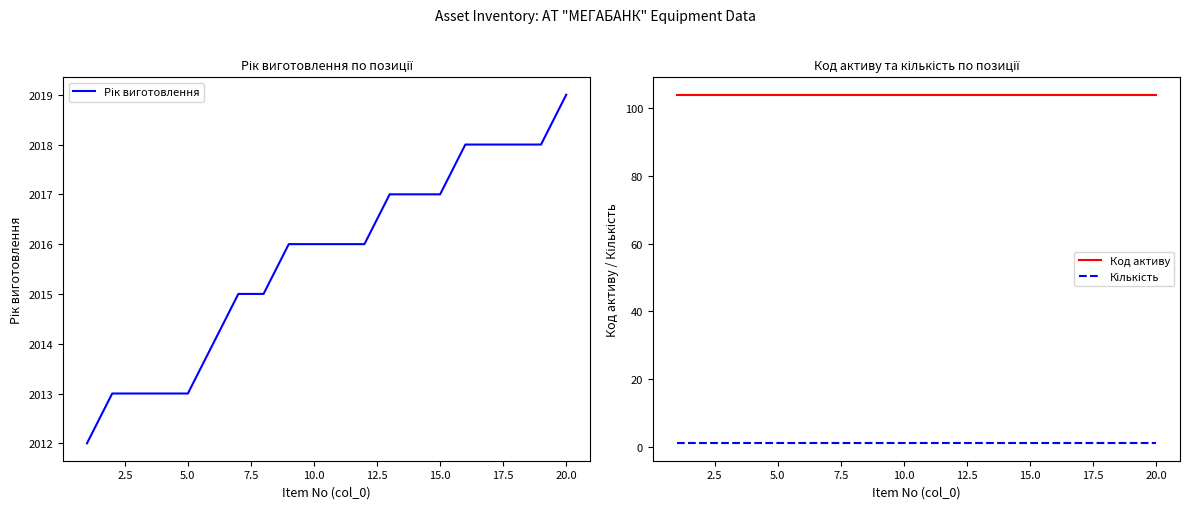

What are all the series names shown in the legend?

Рік виготовлення, Код активу, Кількість